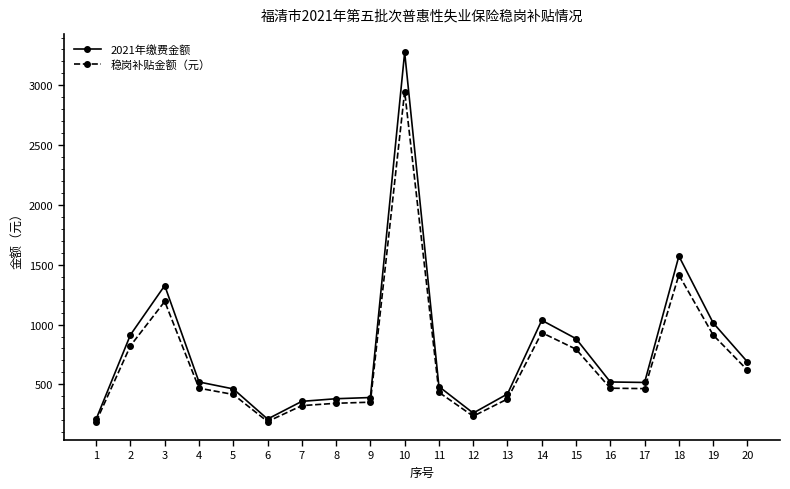

What is the value of the 稳岗补贴金额（元） point at the 16th from the left?

468.0